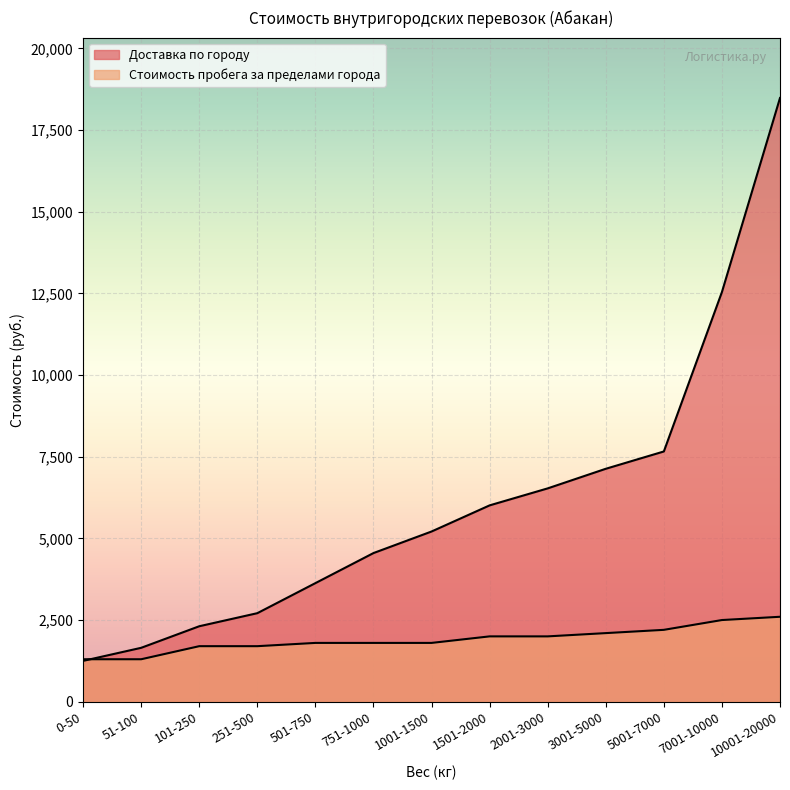

Reading left to right, transcribe all the data shown in this chart.

Доставка по городу: 1250	1650	2310	2710	3630	4550	5210	6010	6530	7130	7660	12540	18480
Стоимость пробега за пределами города: 1300	1300	1700	1700	1800	1800	1800	2000	2000	2100	2200	2500	2600